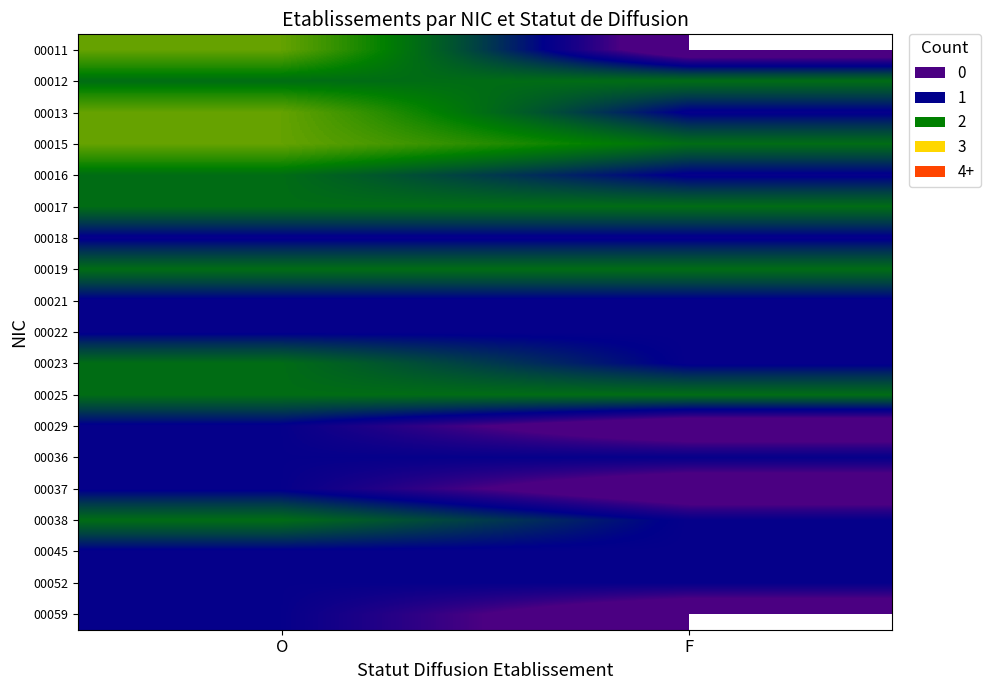

Count the number of data series in this chart.

19